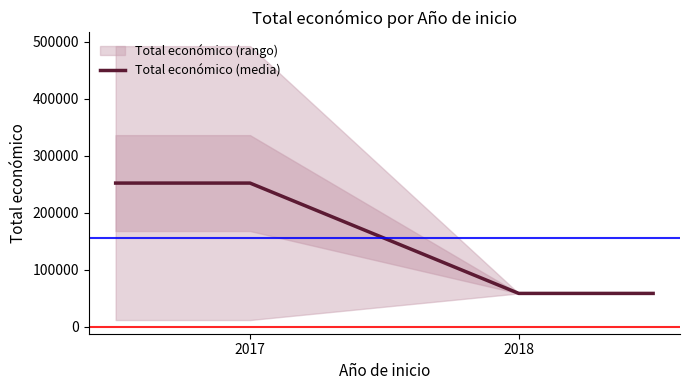

What is the highest value of the Total económico (media) series?

252171.5